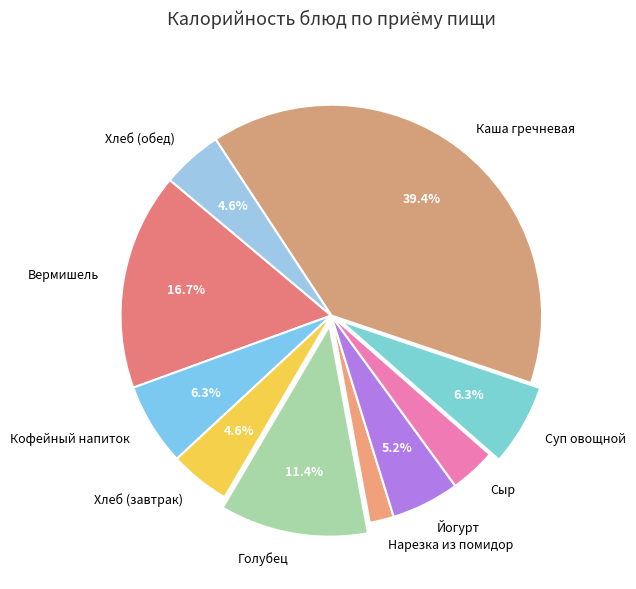

Approximately how many times larger is the value at Нарезка из помидор compared to Вермишель?

0.1